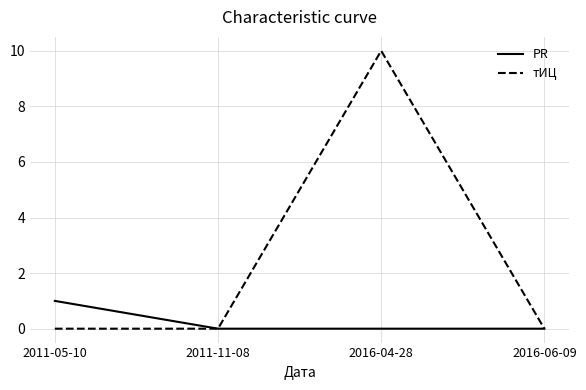

Which series has the largest total across all categories?

тИЦ